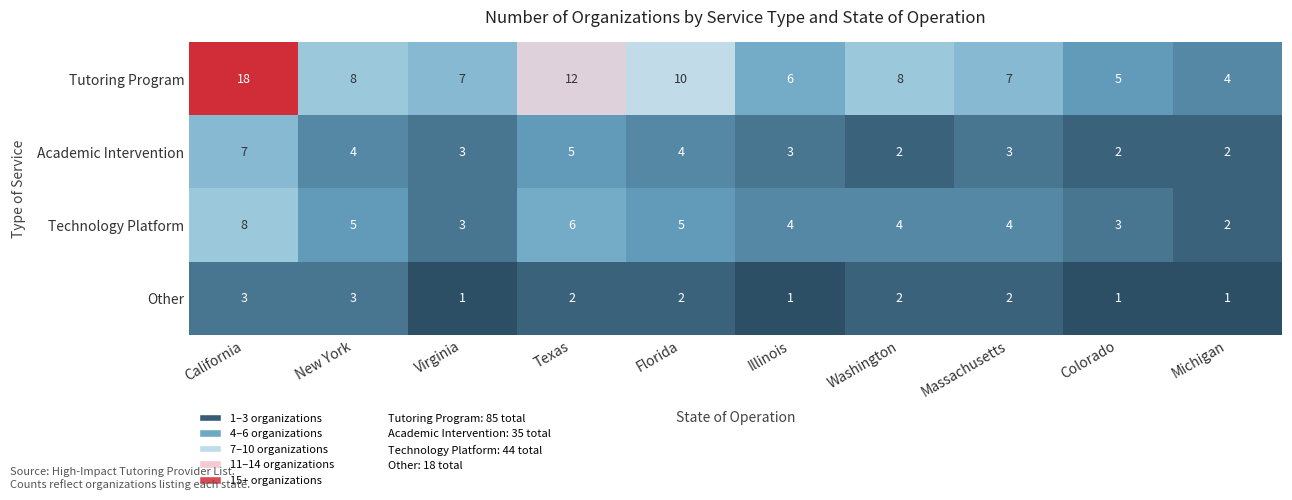

What is the difference between the second highest and minimum values in the Technology Platform series?

4